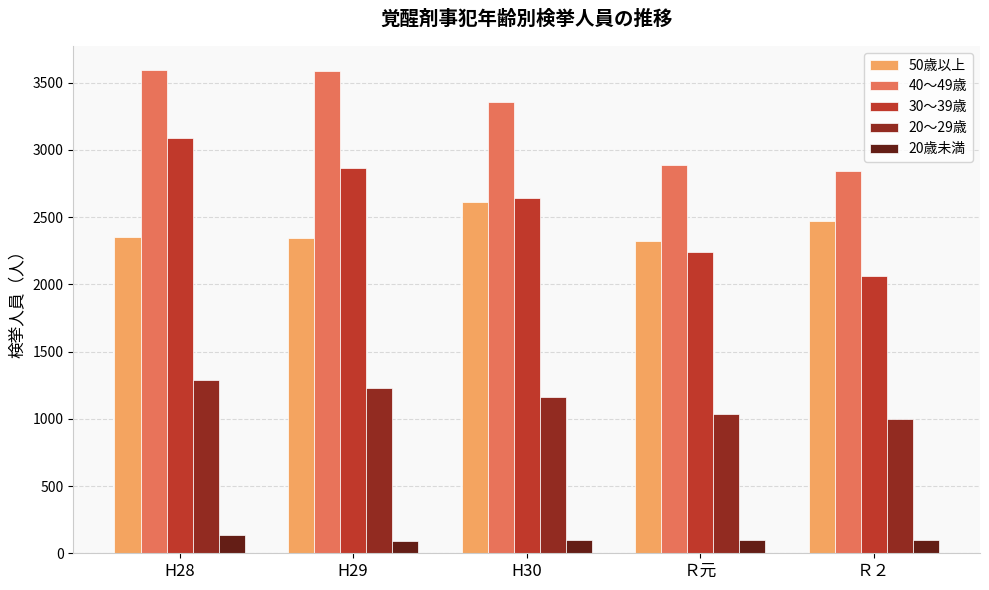

Does the chart contain stacked bars?

No